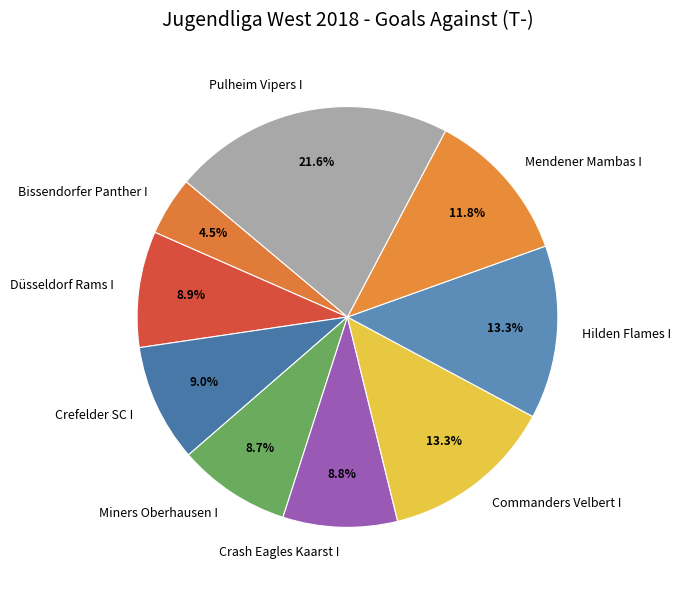

How many slices are in this pie chart?

9